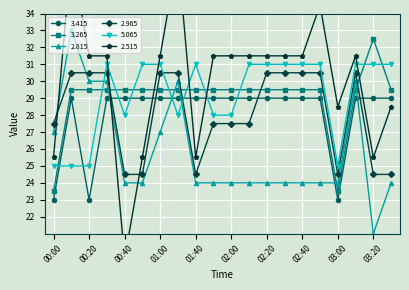

What is the difference between the maximum and minimum values in the 2.815 series?

12.0